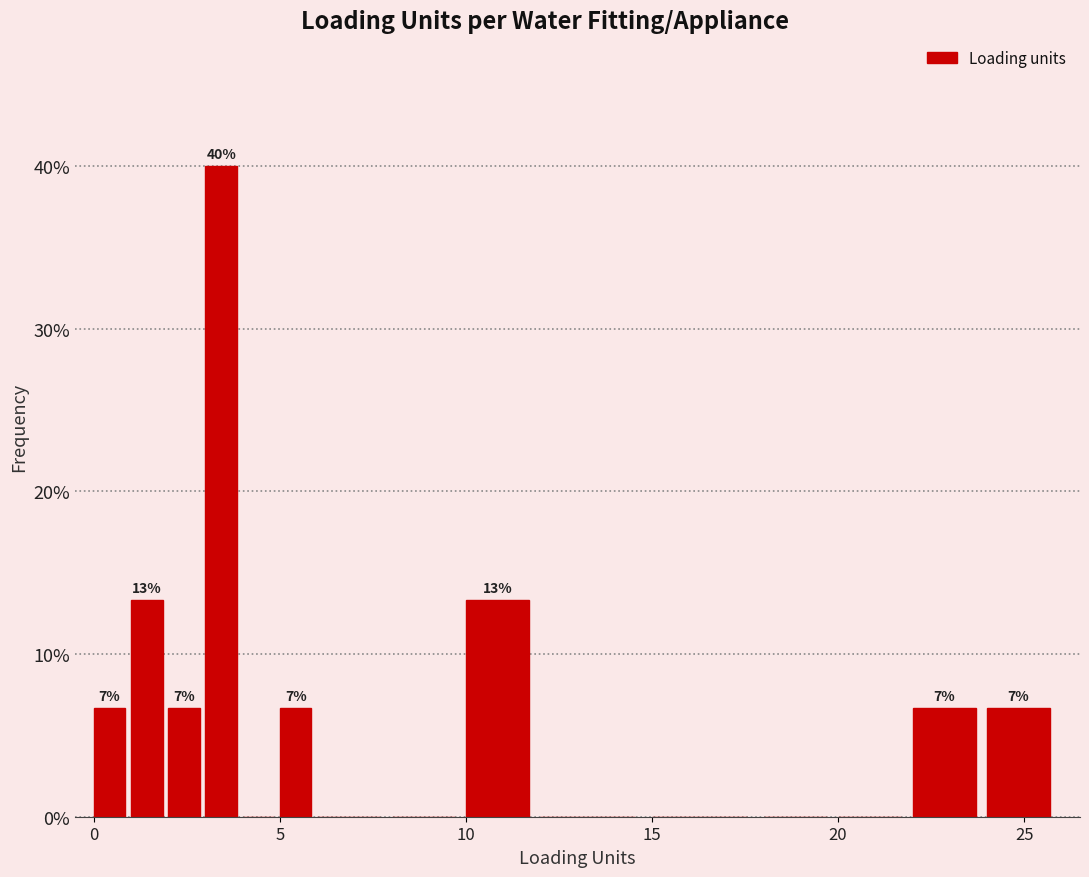

Around what value on the x-axis is the tallest bar? Give the approximate position of its centre, as read against the axis.

3.5